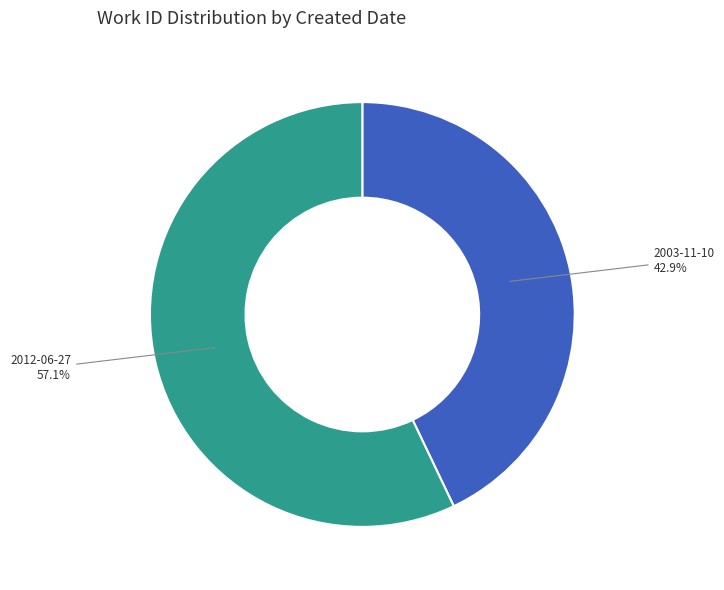

To the nearest percent, what is the difference between the largest and smallest slice percentages?

14%